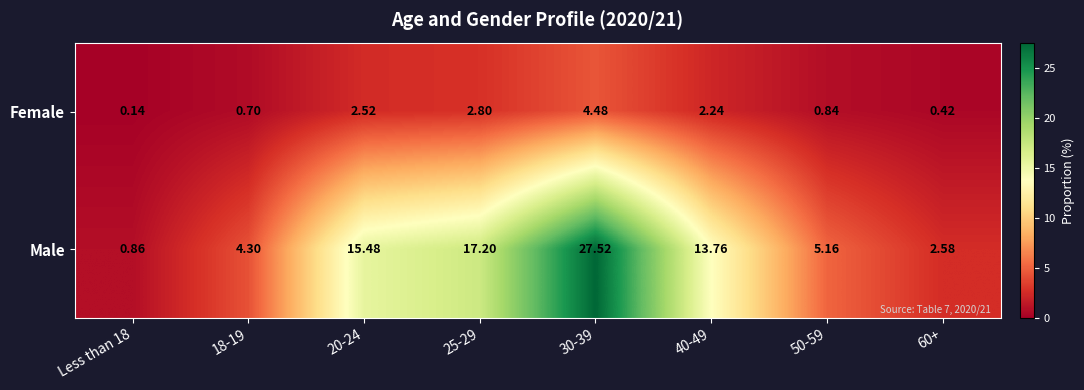

Rank the series by their maximum value, from highest to lowest.

Male, Female